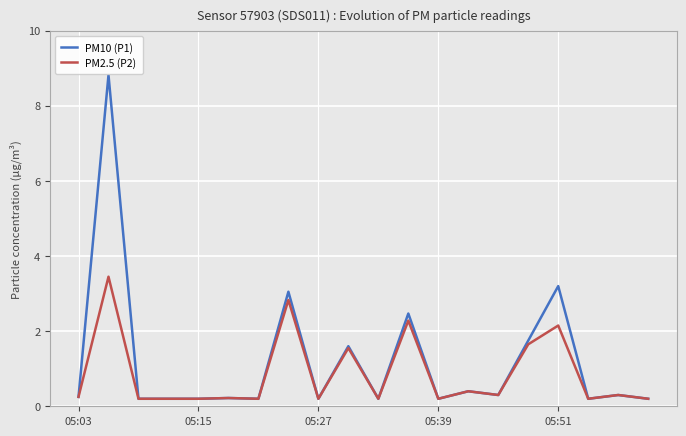

Rank the series by their maximum value, from lowest to highest.

PM2.5 (P2), PM10 (P1)